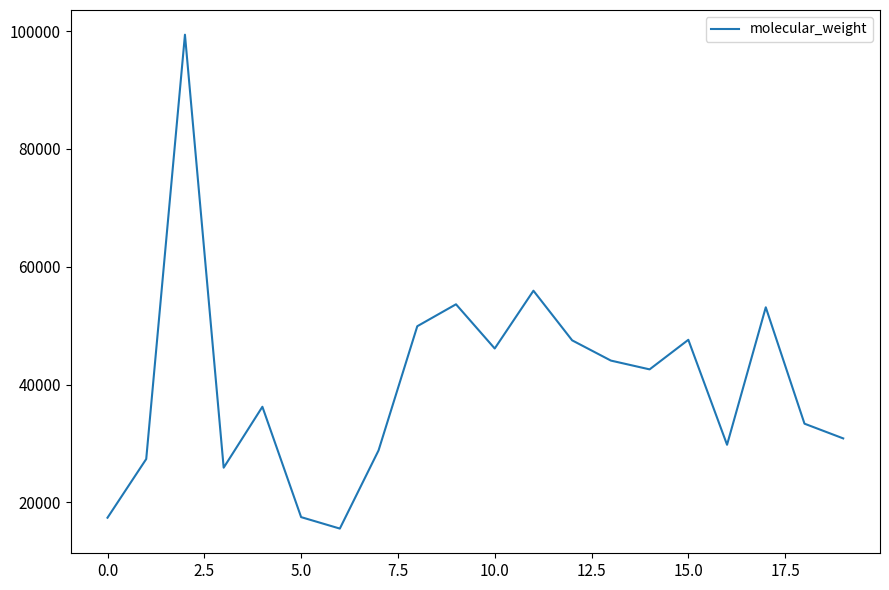

How many lines are shown in the chart?

1